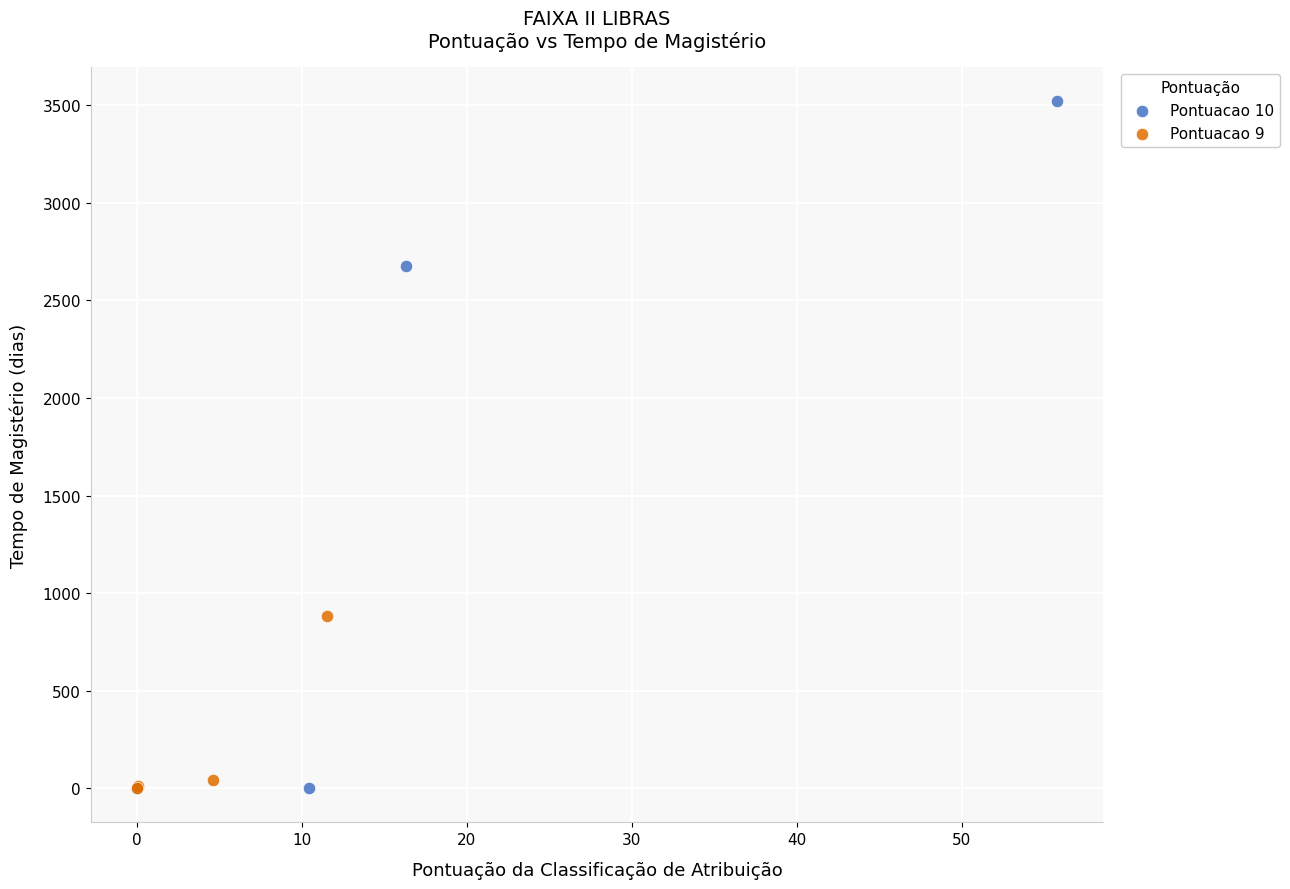

Which series contains the highest Y value?

Pontuacao 10